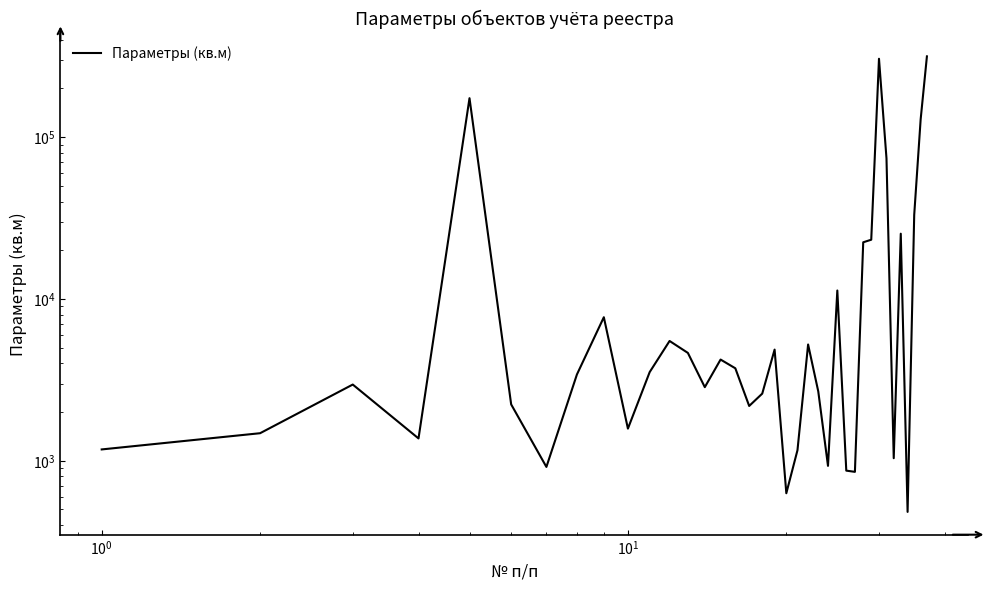

Is it true that the value at 29 is 106245?

False